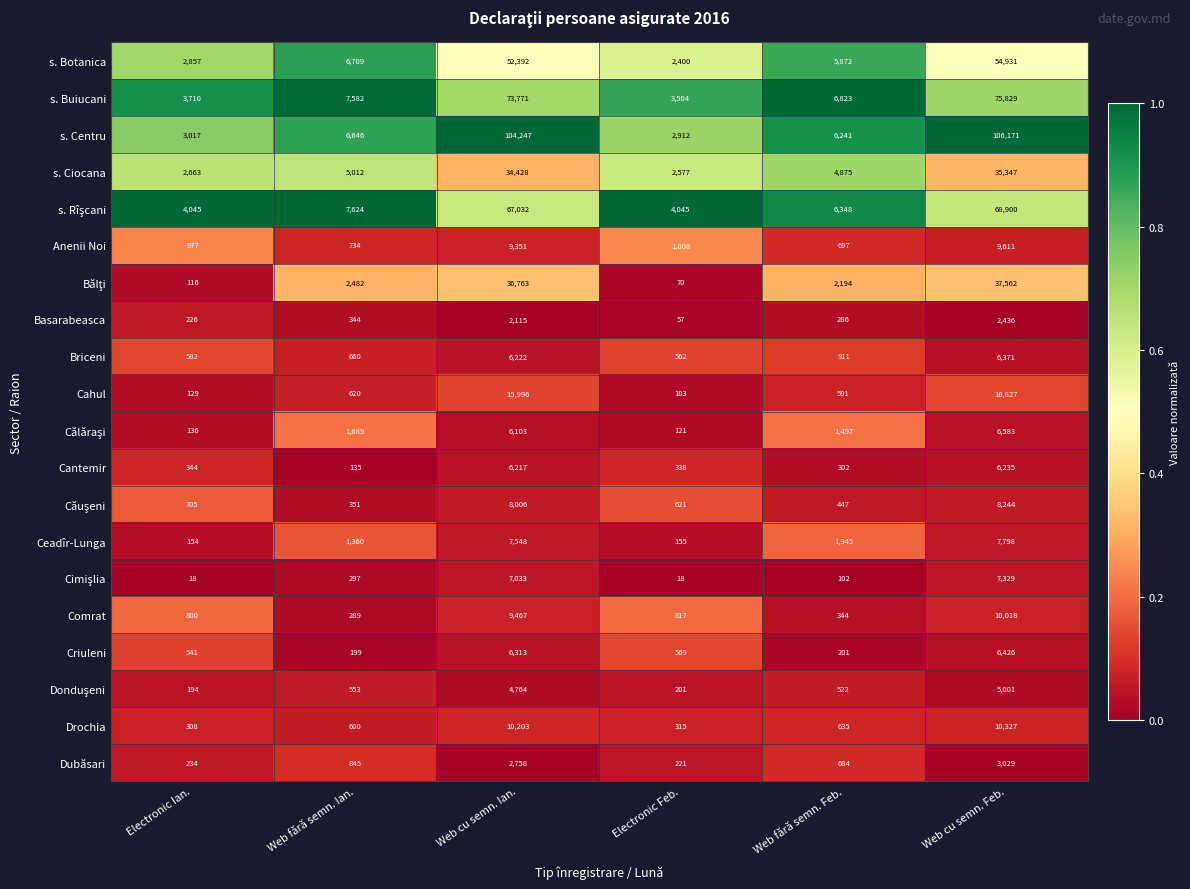

How many data points does each series have?

6